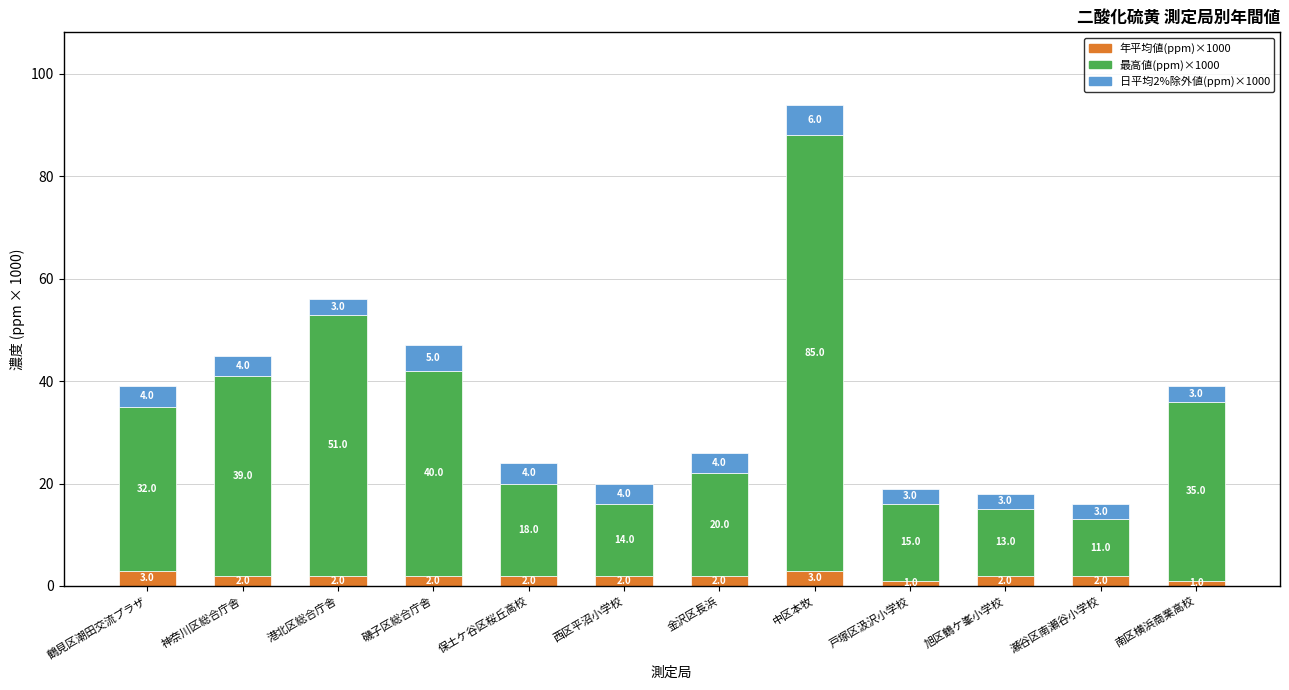

At which category is the sum across all series the highest?

中区本牧